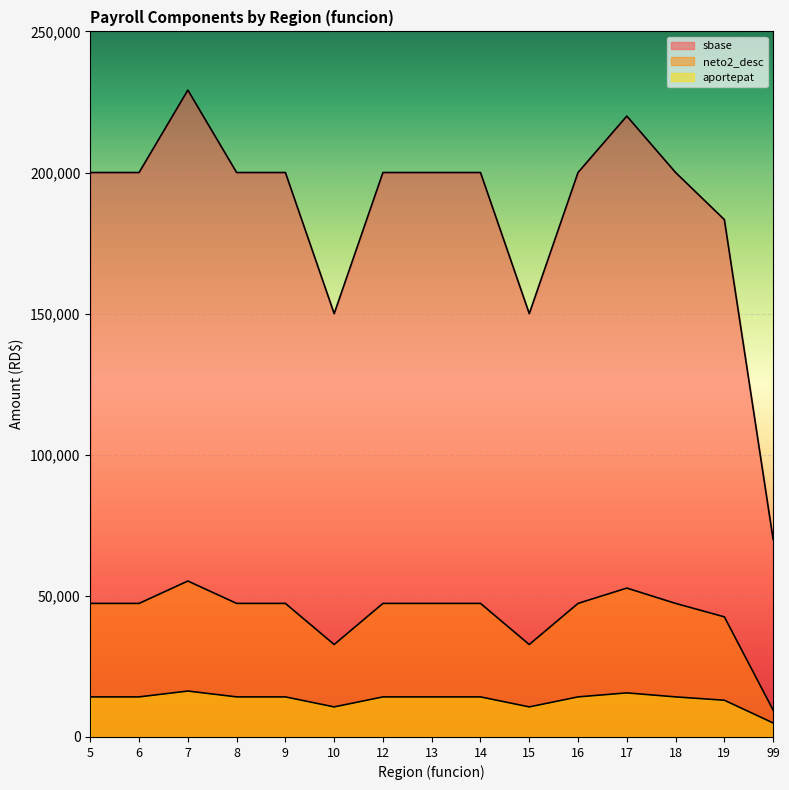

What are all the series names shown in the legend?

sbase, neto2_desc, aportepat